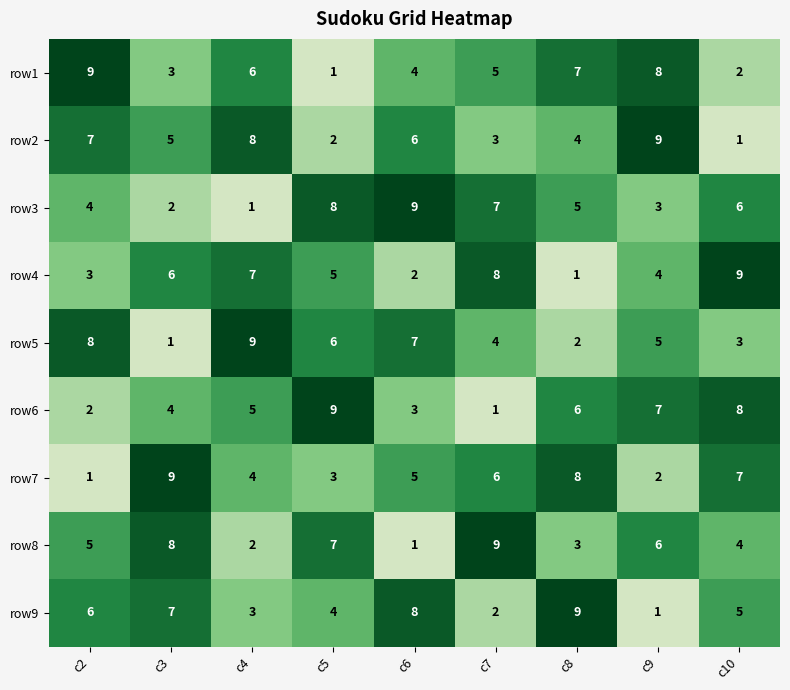

Read the row7 value at c4.

4